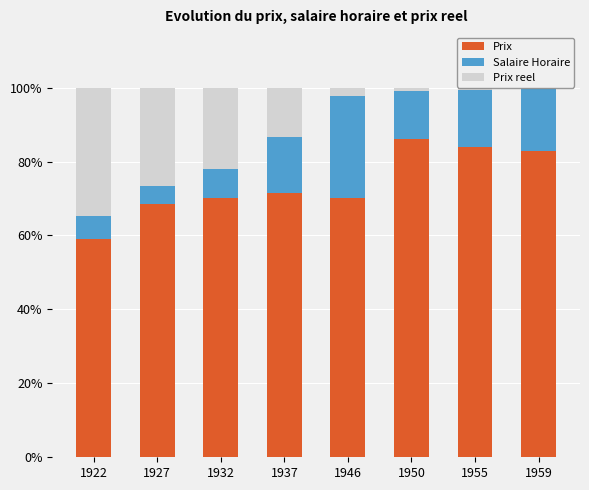

Which category has the lowest value in the Prix series?

1922